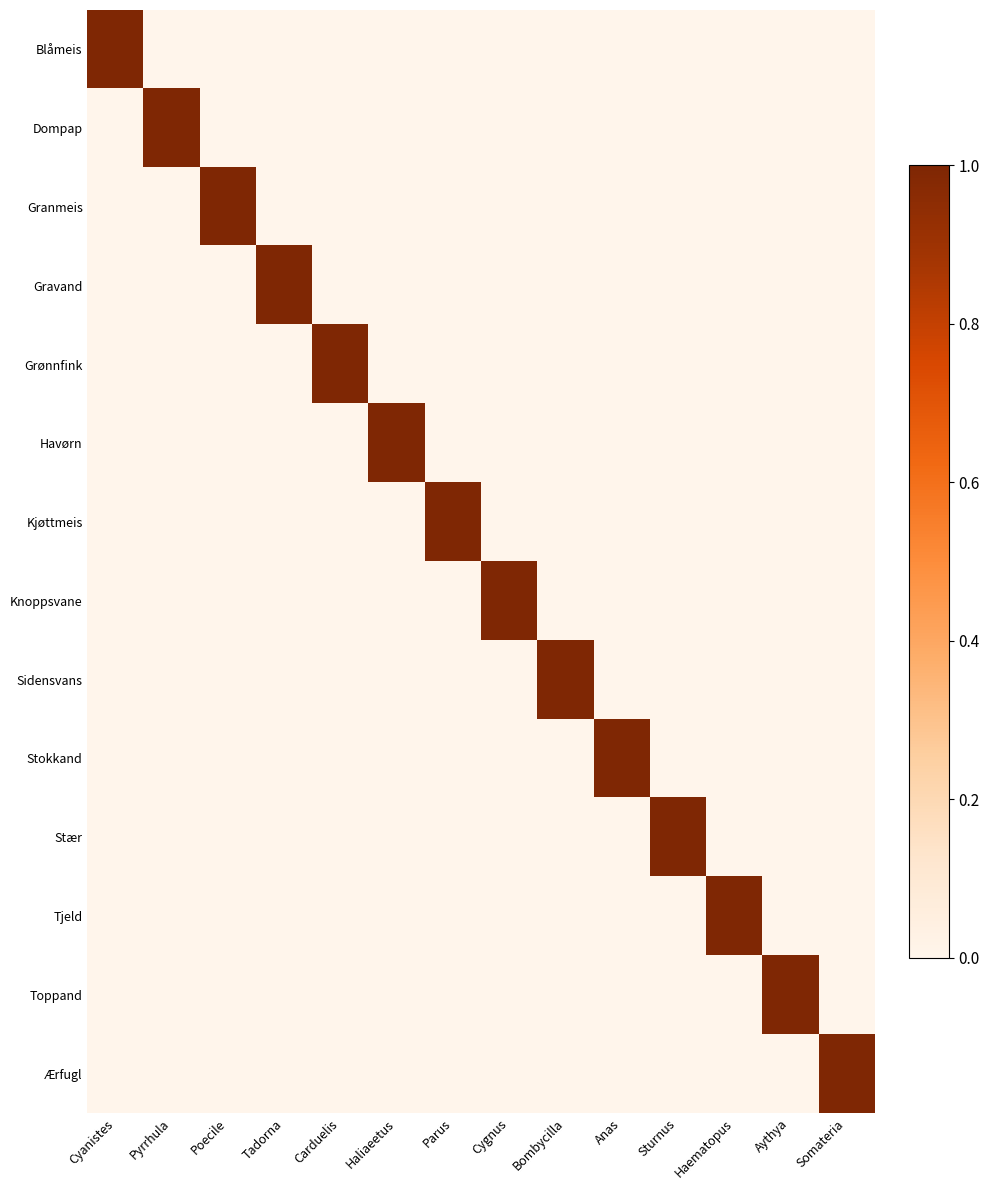

Which series has the largest range (max minus min)?

Blåmeis